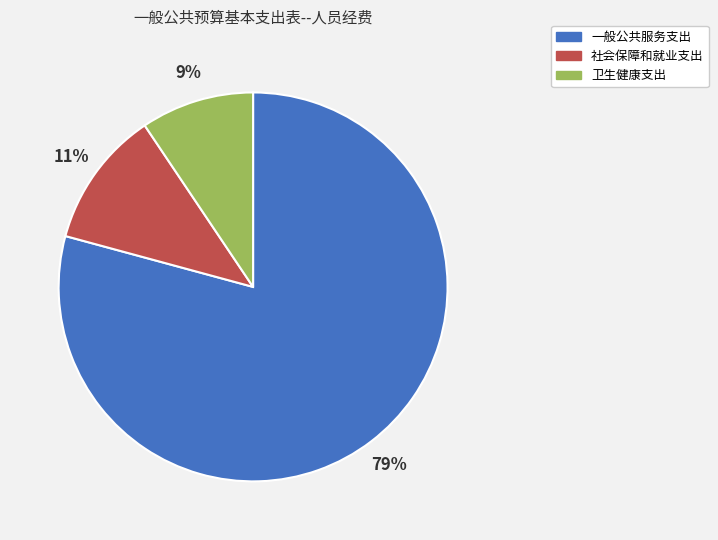

Between 一般公共服务支出 and 社会保障和就业支出, which is larger?

一般公共服务支出